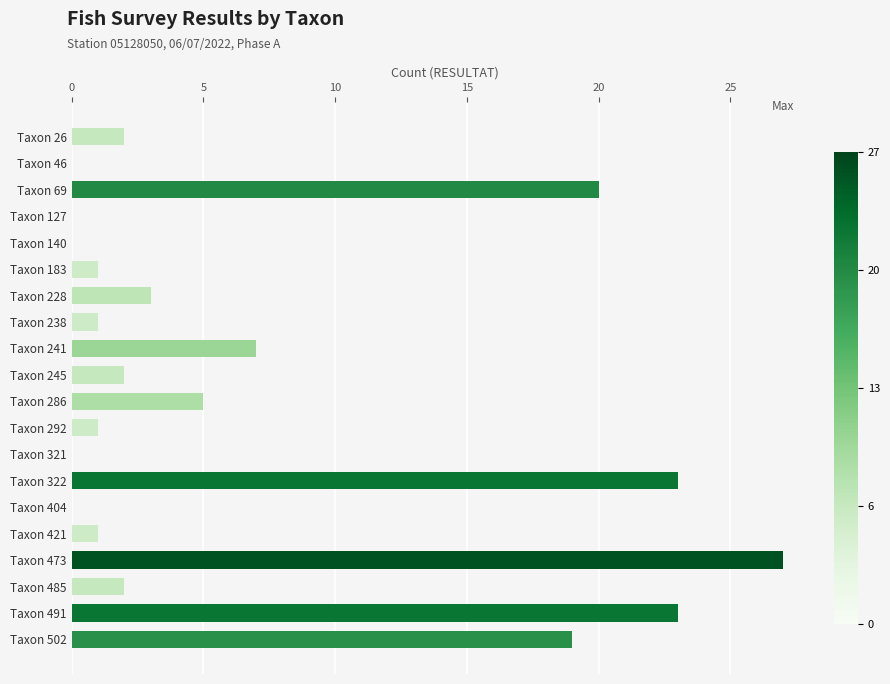

What is the sum of the values at Taxon 421 and Taxon 485?

3